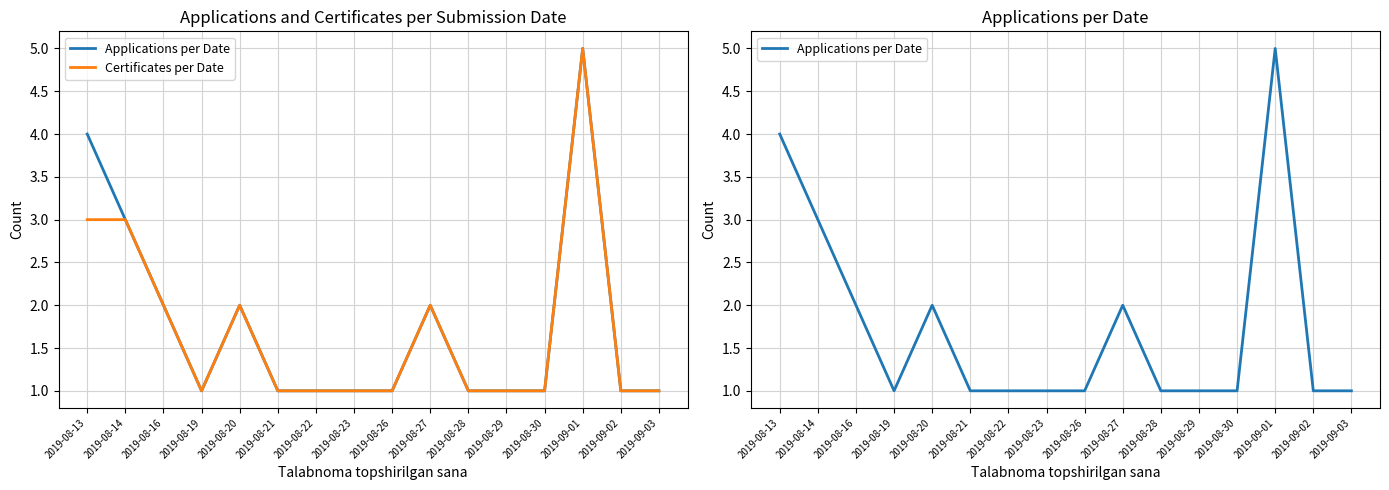

What is the minimum value for Certificates per Date?

1